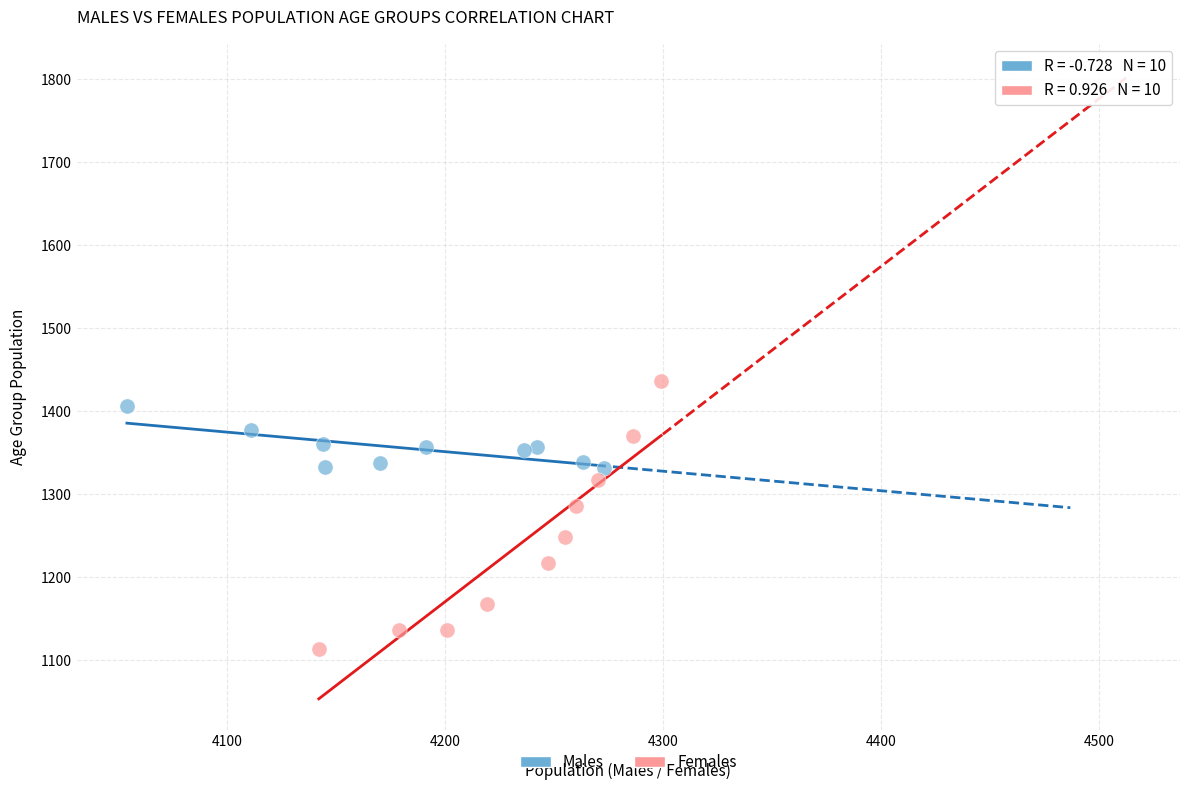

Which series contains the highest Y value?

Females